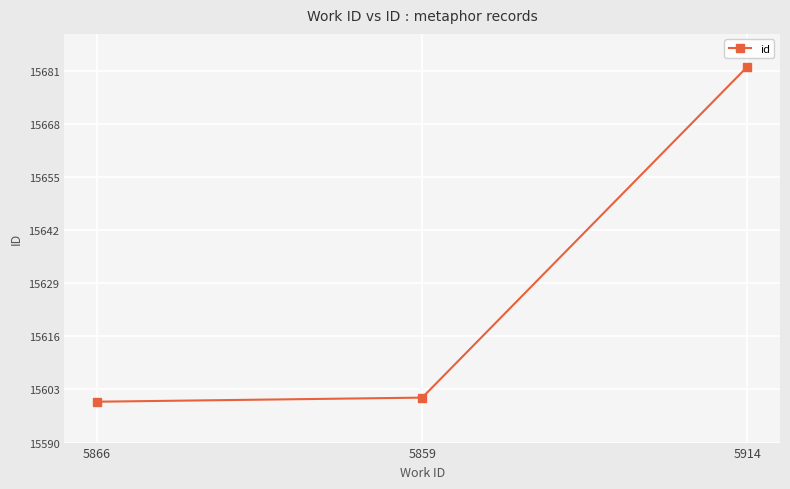

Reading left to right, extract all data points from this chart.

5866=15600	5859=15601	5914=15682